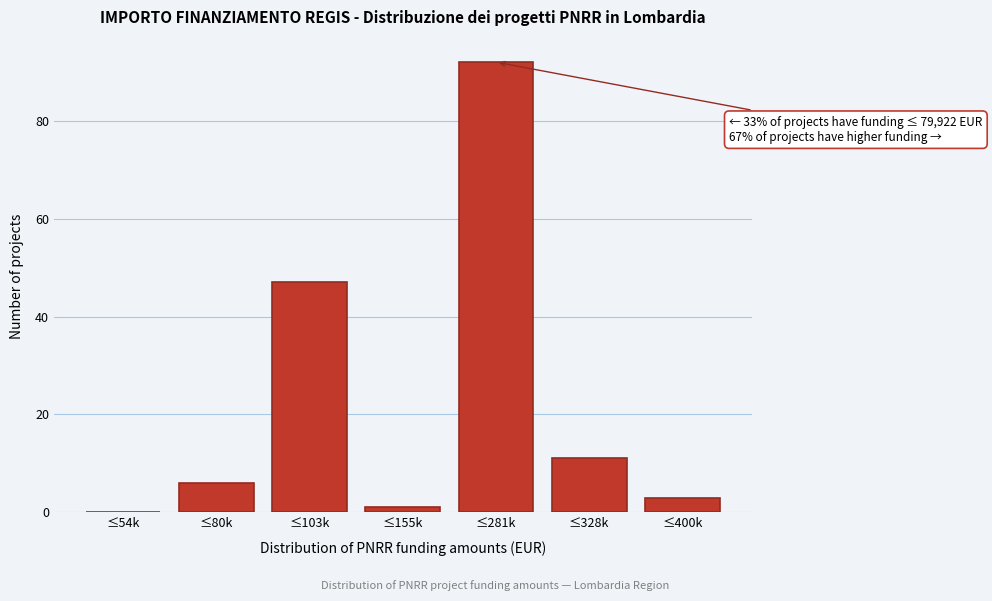

Reading right to left, list all the values displayed in this chart.

≤400k=3	≤328k=11	≤281k=92	≤155k=1	≤103k=47	≤80k=6	≤54k=0